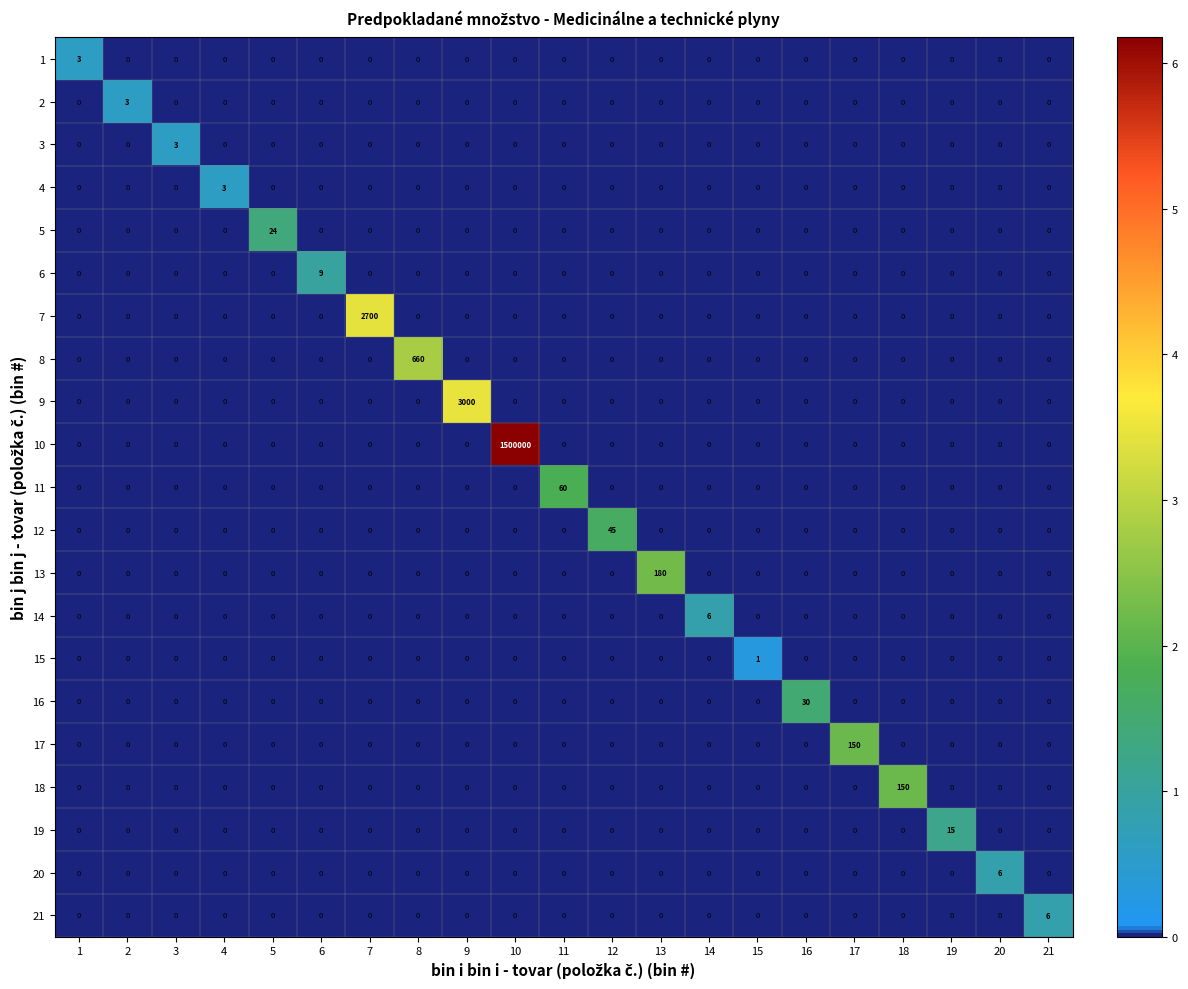

The value of 20 at 6 is 0. True or false?

True